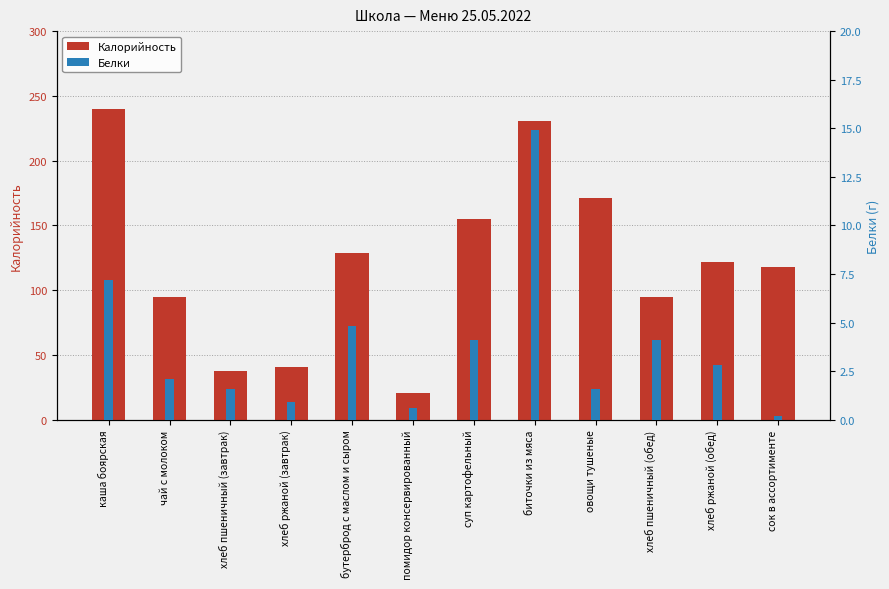

Is it true that Калорийность equals 240.0 at каша боярская?

True